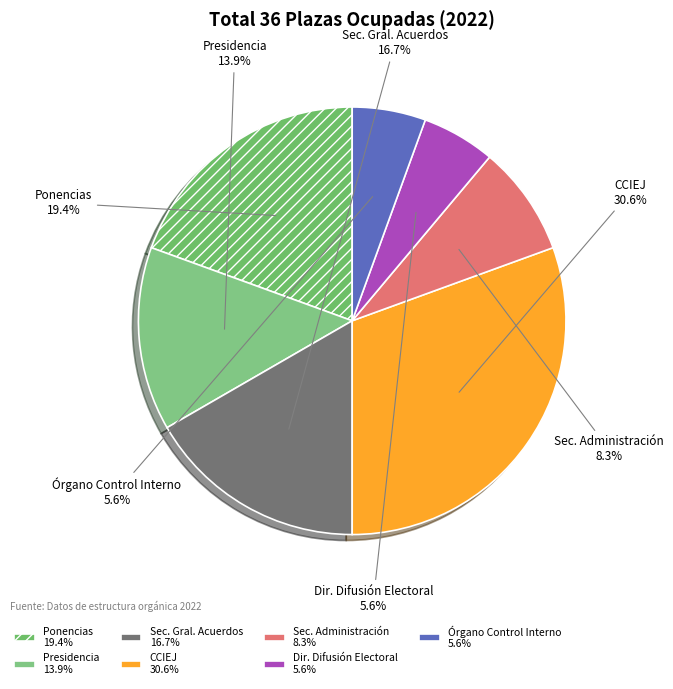

Does any single category account for the majority?

No